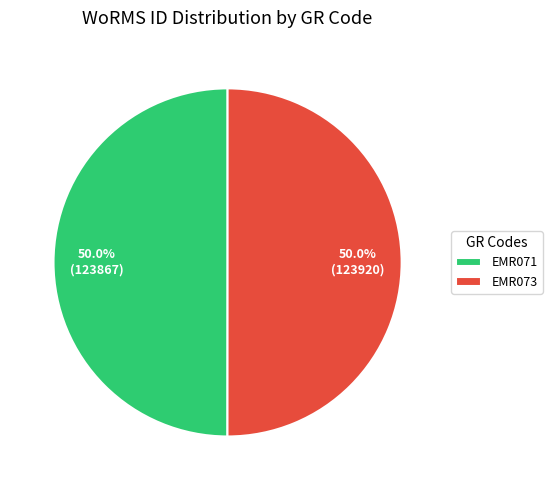

How many segments does this pie chart have?

2